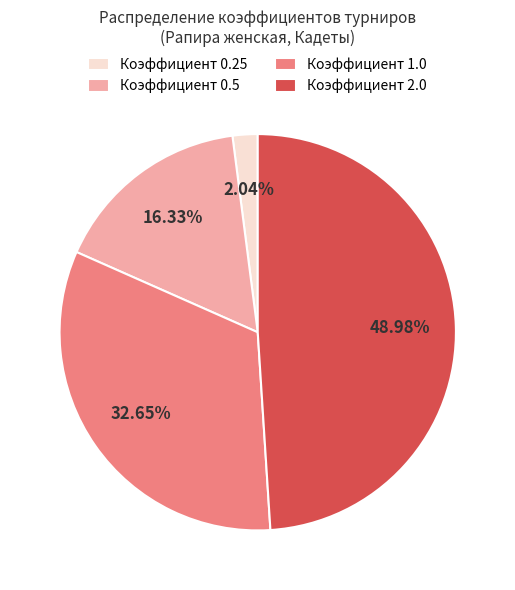

Which has a higher value, Коэффициент 2.0 or Коэффициент 0.25?

Коэффициент 2.0